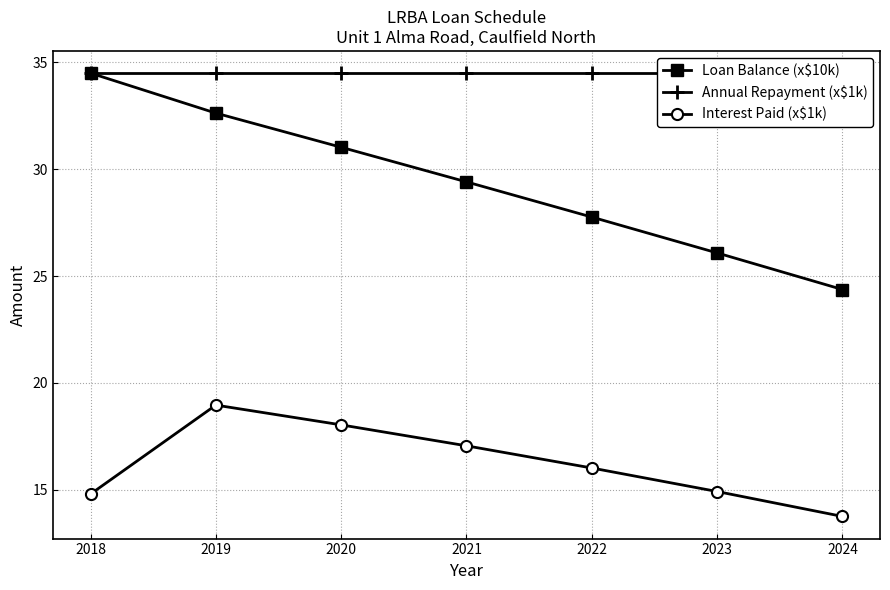

What is the difference between the maximum and second lowest values in the Interest Paid (x$1k) series?

4.2